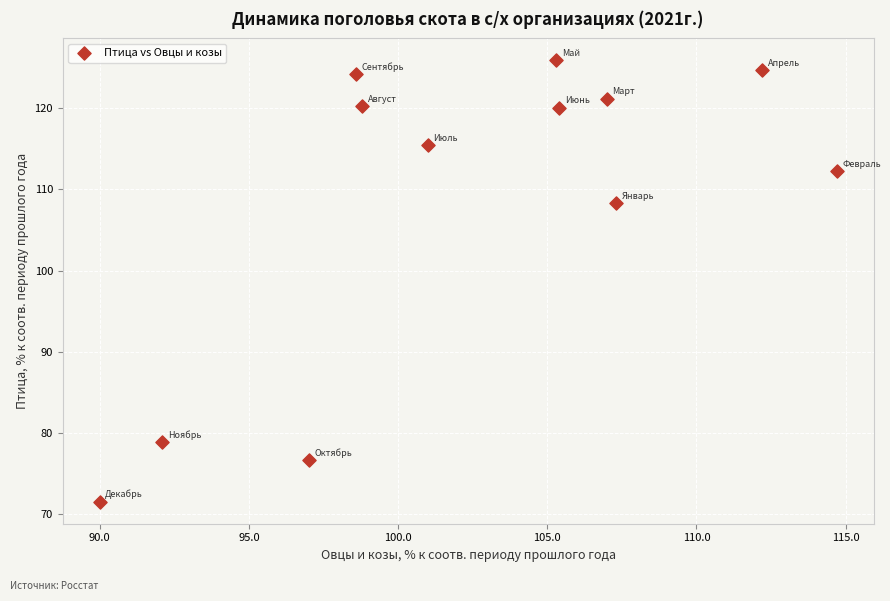

What Y value in the scatter plot is closest to 98?

108.3